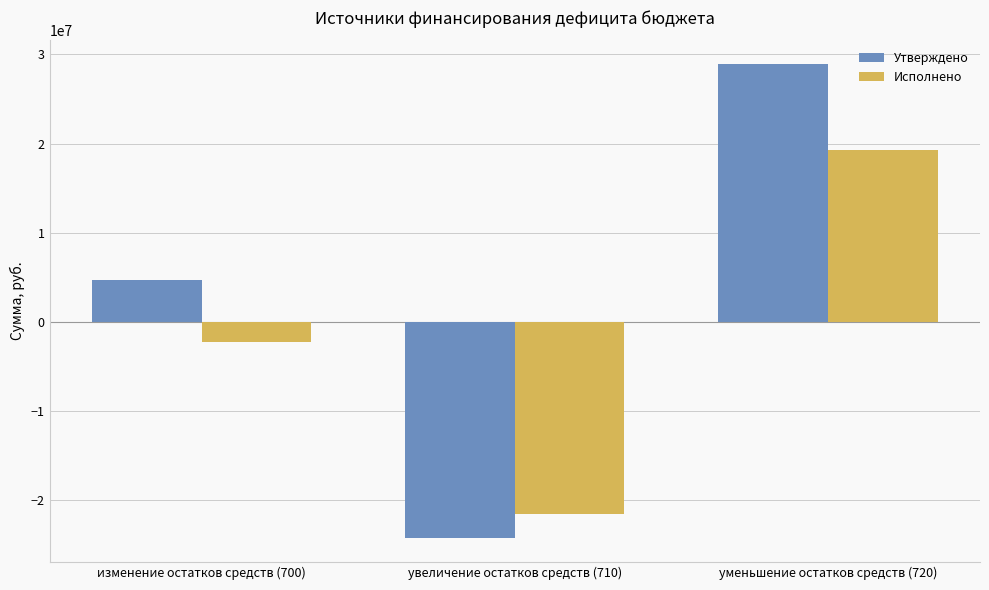

What is the minimum value for Исполнено?

-21570391.9